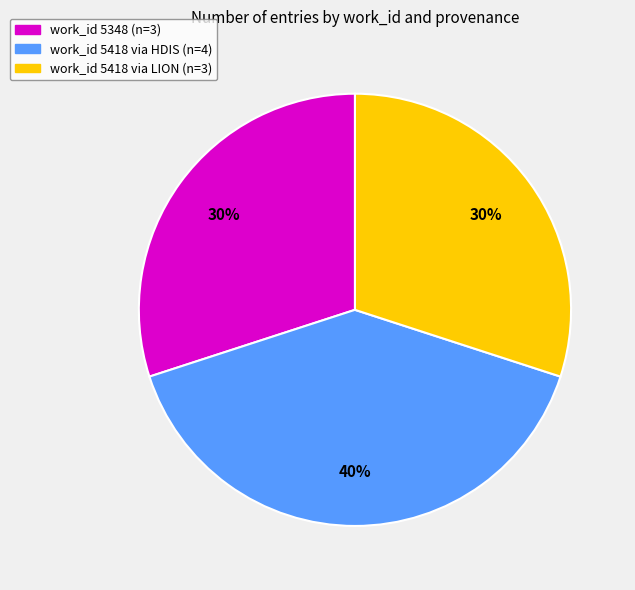

Is there a majority slice in this chart?

No